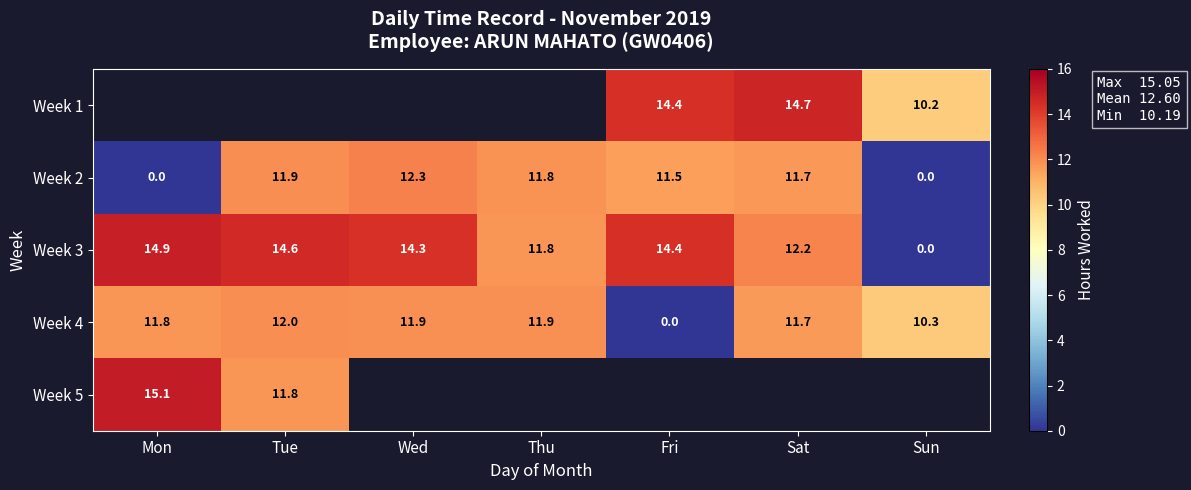

Where is Week 3 nearest to the value 7?

Thu